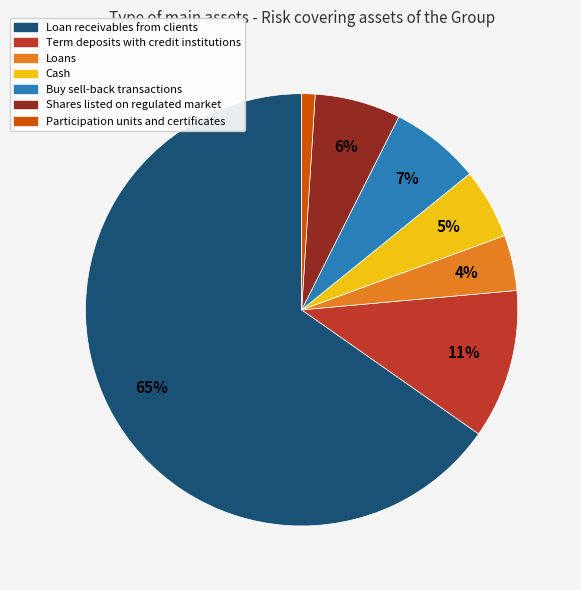

Count the number of slices in the pie.

7